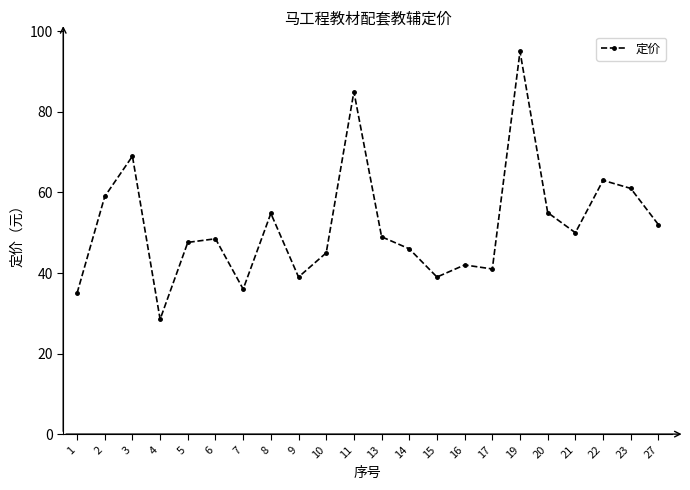

Which label corresponds to the largest value in the chart?

19